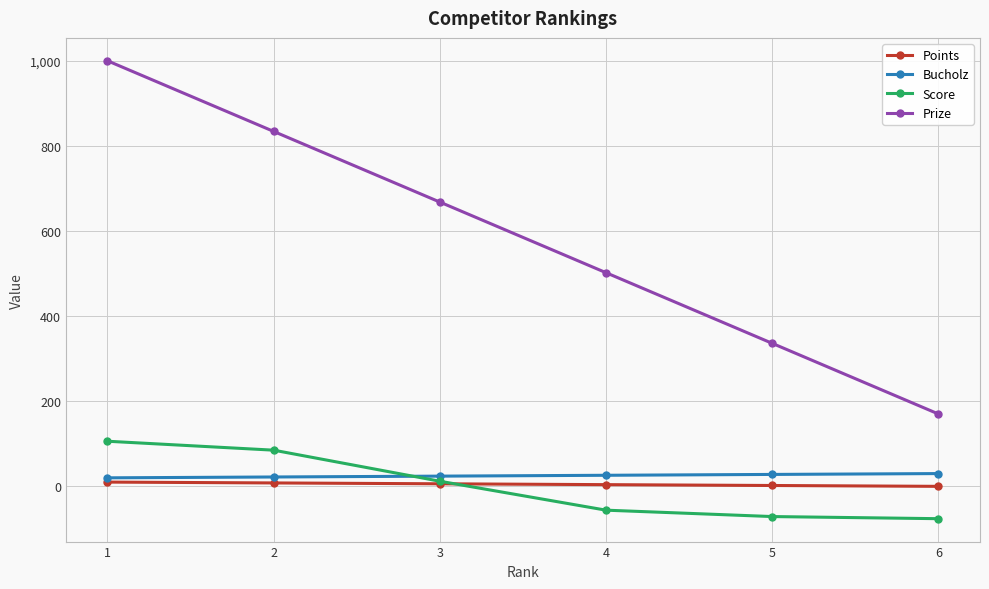

Which series has the largest total across all categories?

Prize